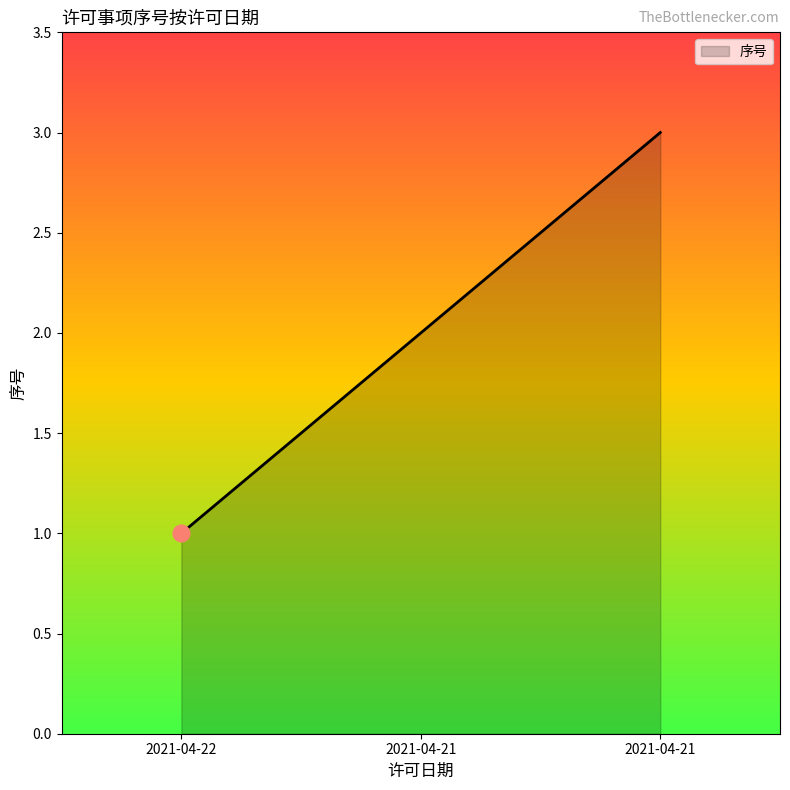

Reading left to right, extract all data points from this chart.

2021-04-22=1	2021-04-21=2	2021-04-21=3